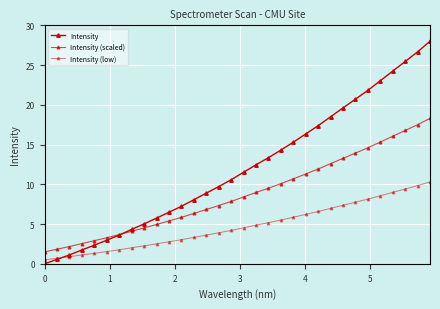

True or false: Intensity (scaled) and Intensity (low) intersect in this chart.

False